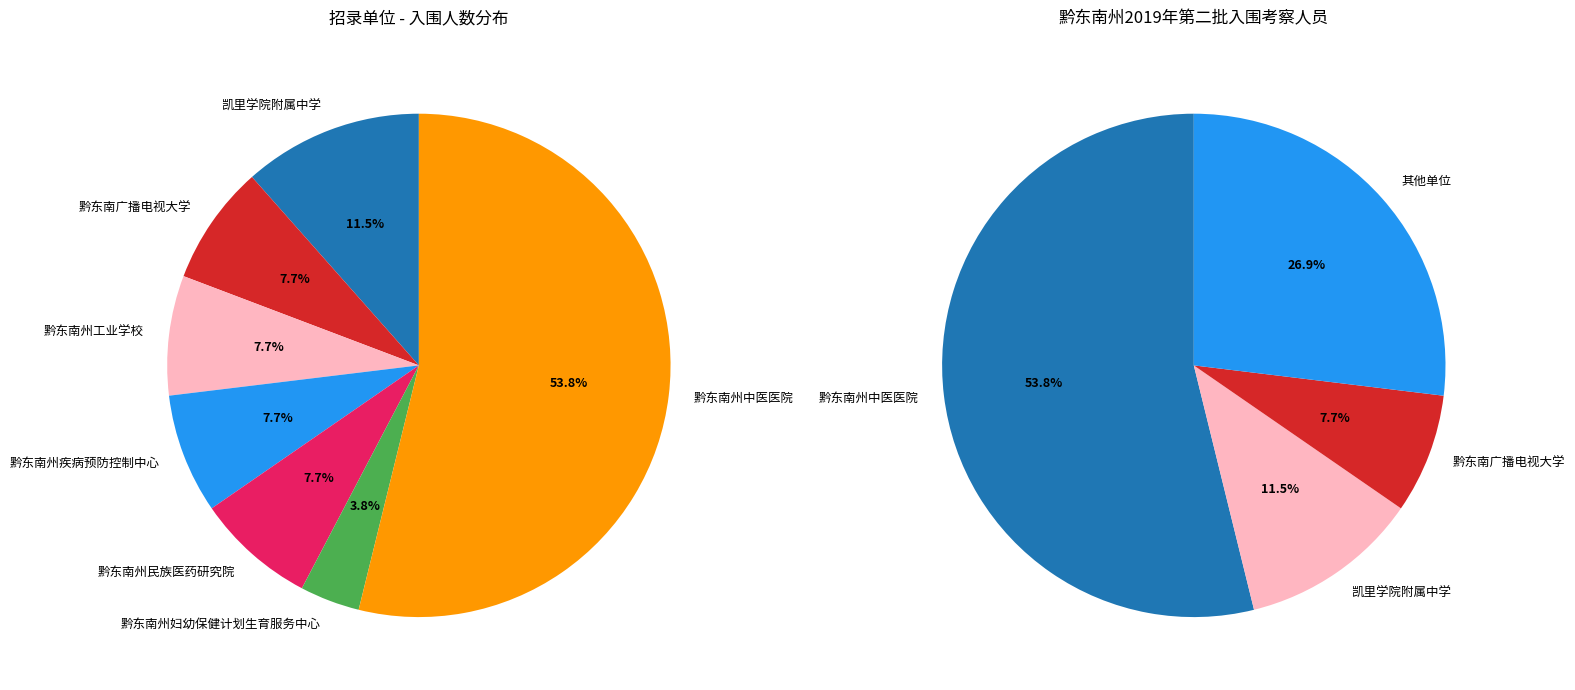

What is the change in value from 黔东南广播电视大学 to 黔东南州中医医院?

+12